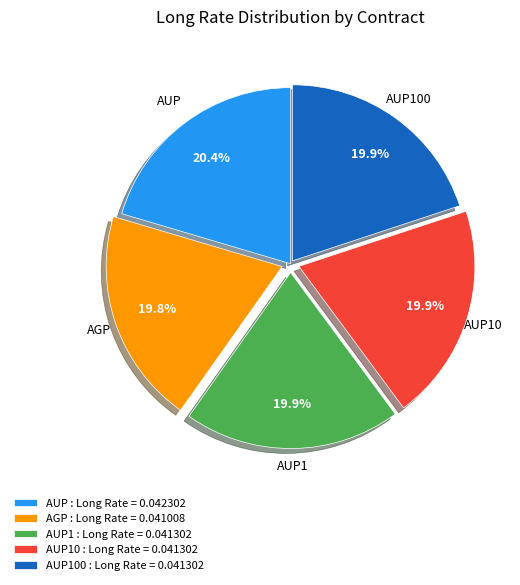

How much of the chart is everything except AUP10 : Long Rate = 0.041302?

80.1%